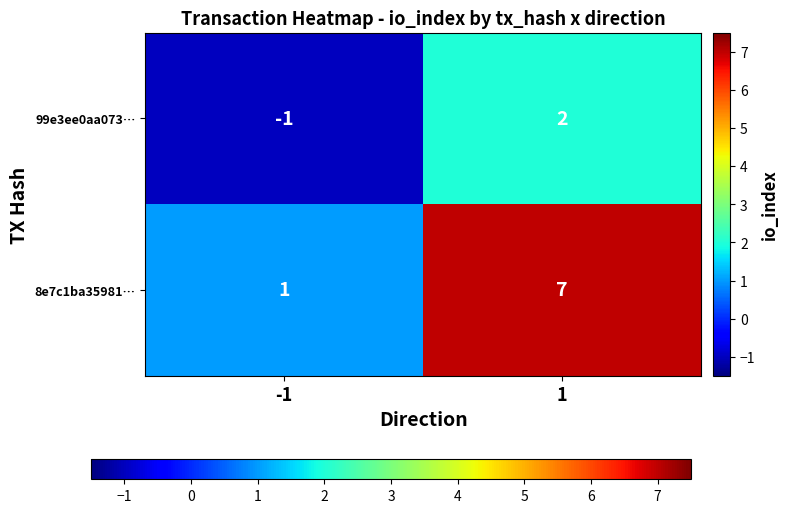

Reading left to right, what are all the values shown in this chart?

99e3ee0aa073…: -1=-1	1=2
8e7c1ba35981…: -1=1	1=7